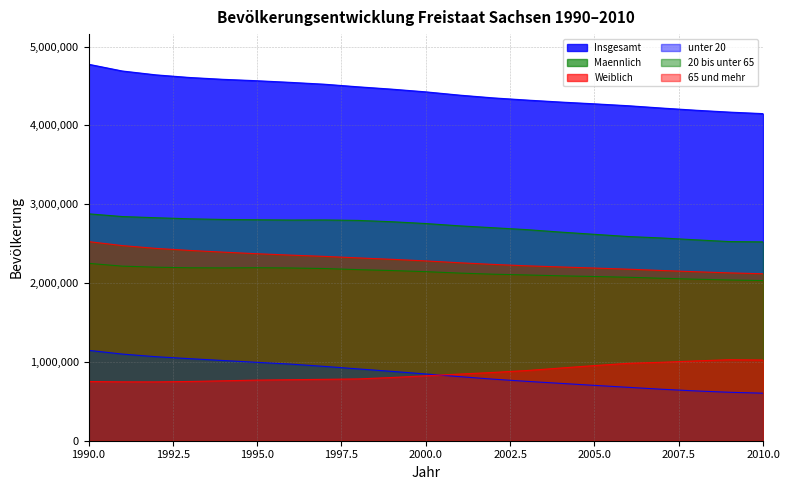

How many data points in 65 und mehr are less than 823675?

10